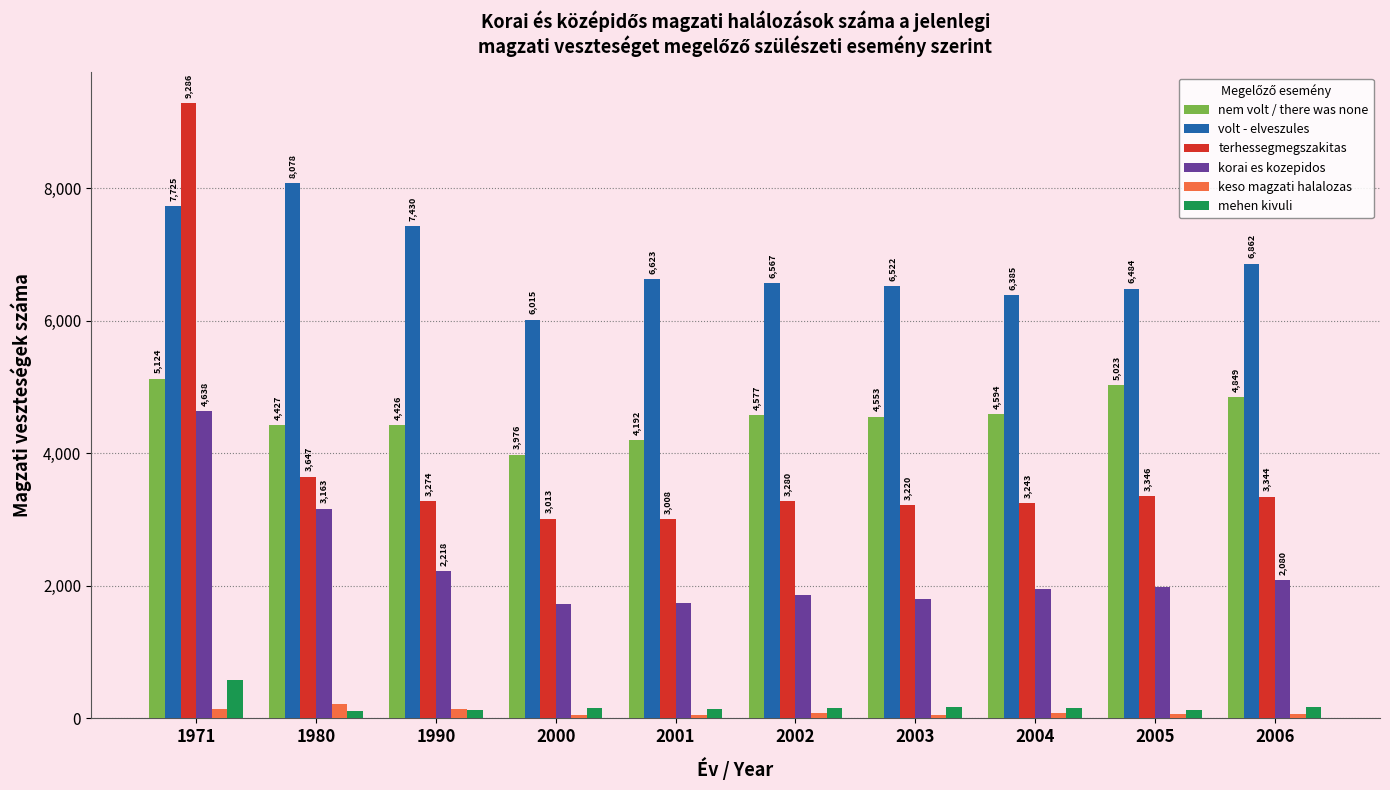

What is the value of the korai es kozepidos bar at the 6th from the left?

1861